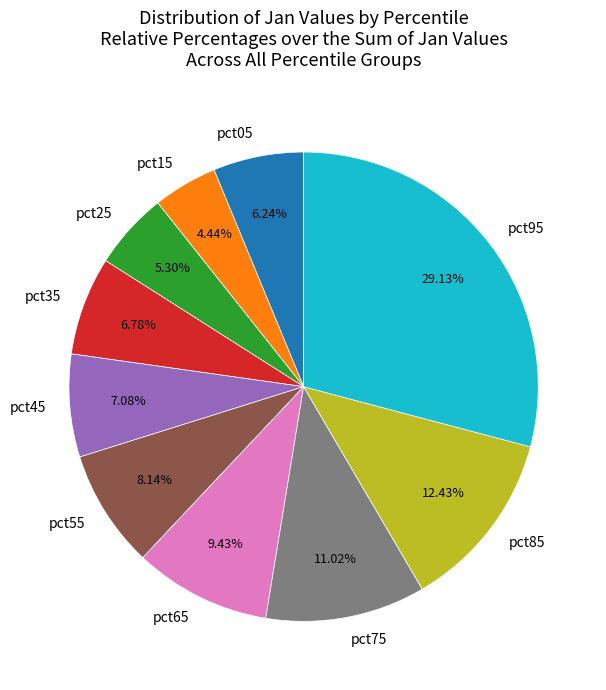

Is there any slice that represents more than half of the pie?

No